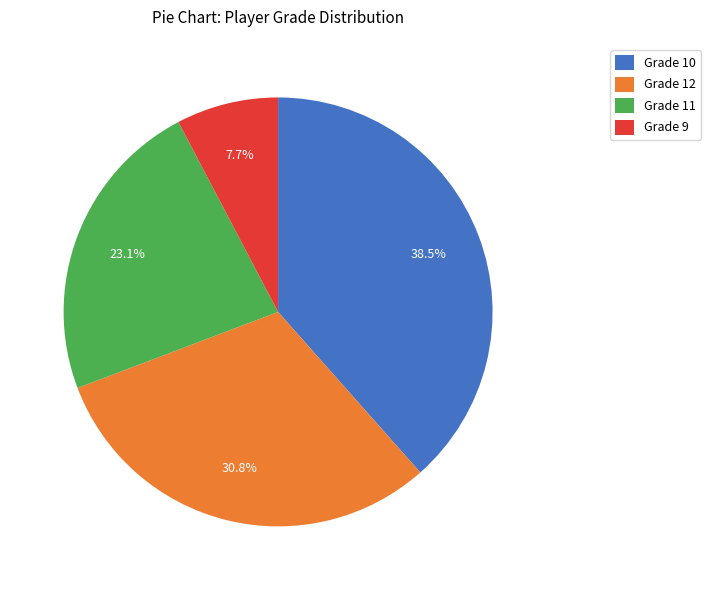

What is the ratio of the value at Grade 11 to the value at Grade 9?

3.0